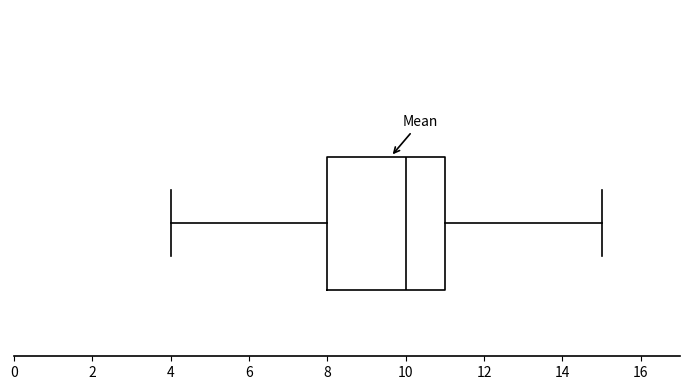

Where does the median line of the box sit on the x-axis? The values are not printed on the chart, so give them approximately, as read against the axis.

10